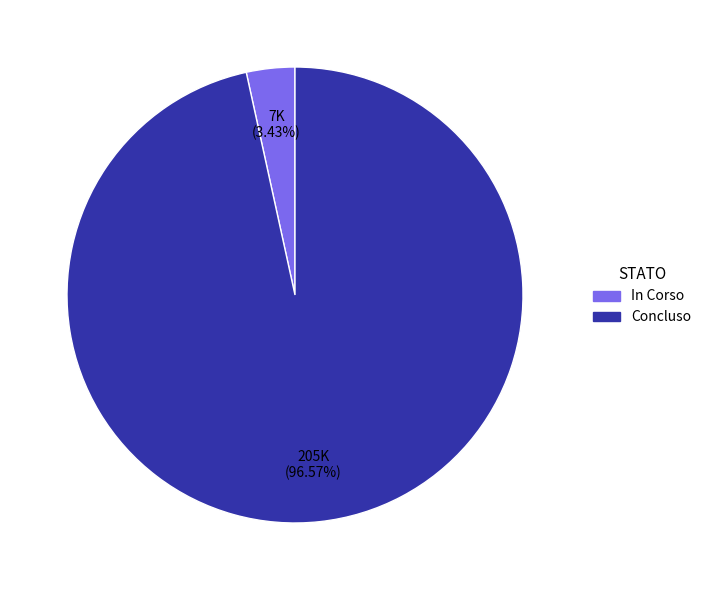

Which category has the biggest portion of the pie?

Concluso